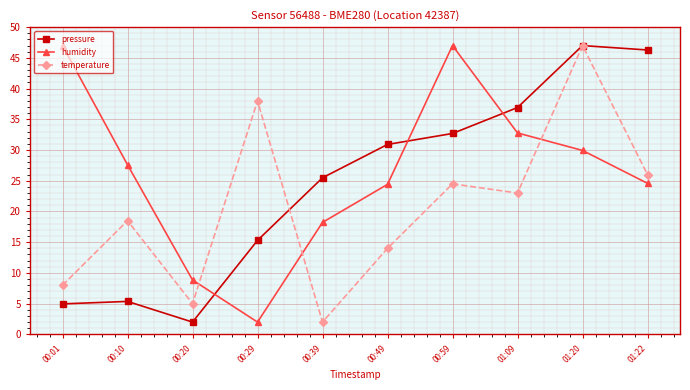

At which label does temperature first exceed 22?

00:29